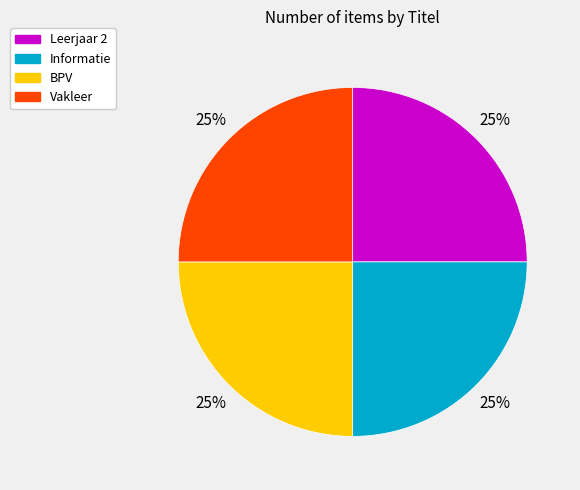

To the nearest percent, what portion does BPV represent?

25%